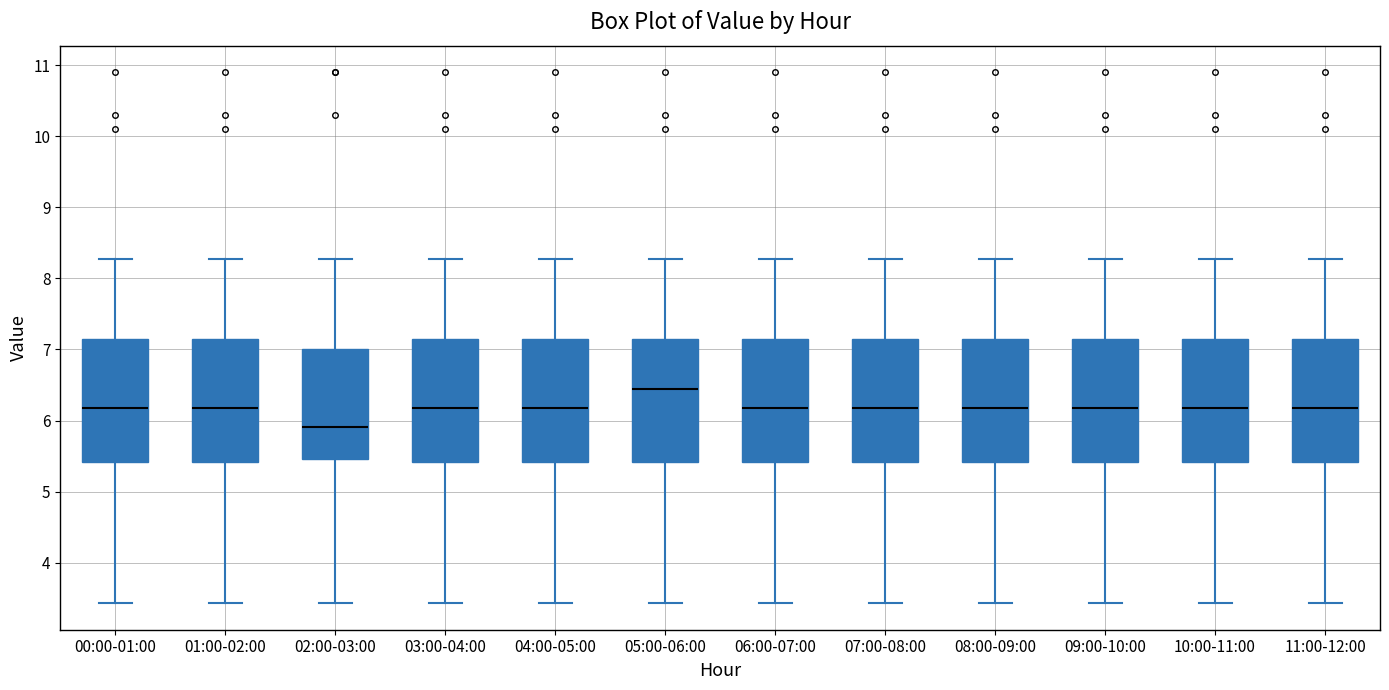

Reading left to right, read every box against the y-axis: the position of its median line, the range the box covers, and the ends of its whiskers. The values are not printed on the chart, so give them approximately, as read against the axis.

00:00-01:00: median 6.2, box 5.4 to 7.1, whiskers 3.4 to 8.3
01:00-02:00: median 6.2, box 5.4 to 7.1, whiskers 3.4 to 8.3
02:00-03:00: median 5.9, box 5.5 to 7.0, whiskers 3.4 to 8.3
03:00-04:00: median 6.2, box 5.4 to 7.1, whiskers 3.4 to 8.3
04:00-05:00: median 6.2, box 5.4 to 7.1, whiskers 3.4 to 8.3
05:00-06:00: median 6.5, box 5.4 to 7.1, whiskers 3.4 to 8.3
06:00-07:00: median 6.2, box 5.4 to 7.1, whiskers 3.4 to 8.3
07:00-08:00: median 6.2, box 5.4 to 7.1, whiskers 3.4 to 8.3
08:00-09:00: median 6.2, box 5.4 to 7.1, whiskers 3.4 to 8.3
09:00-10:00: median 6.2, box 5.4 to 7.1, whiskers 3.4 to 8.3
10:00-11:00: median 6.2, box 5.4 to 7.1, whiskers 3.4 to 8.3
11:00-12:00: median 6.2, box 5.4 to 7.1, whiskers 3.4 to 8.3